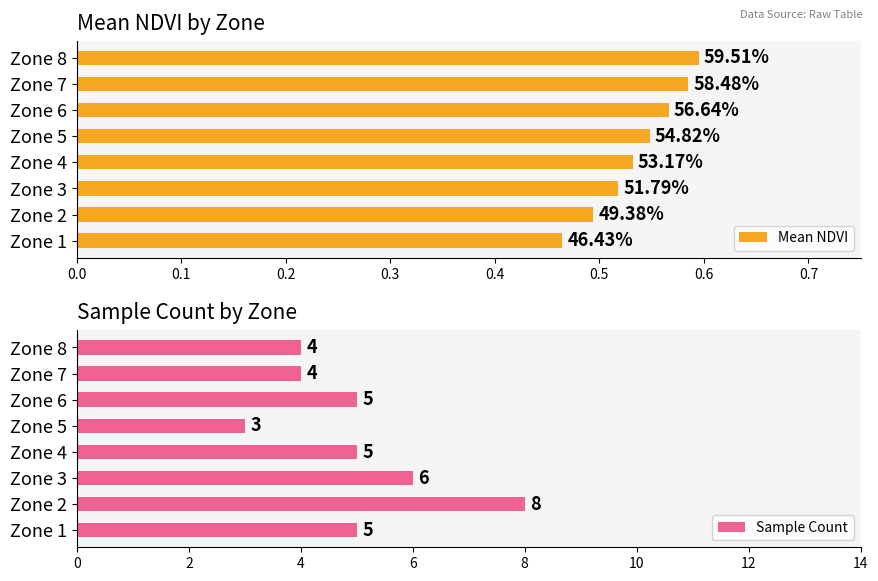

The value of Sample Count at Zone 2 is 2. True or false?

False